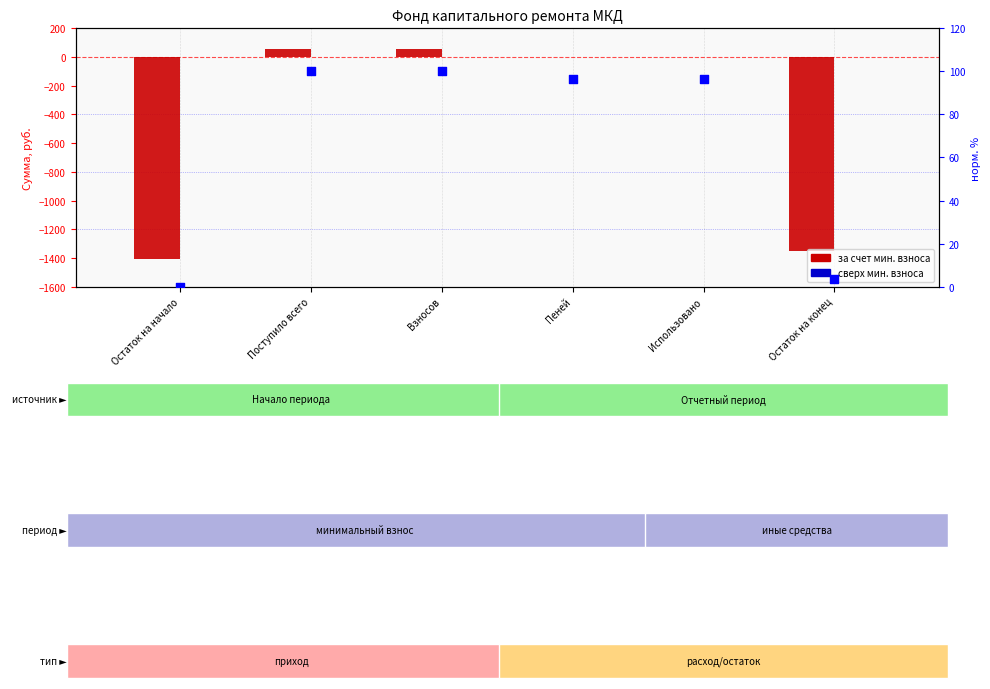

What is the total value across all series at Поступило всего?

153.3